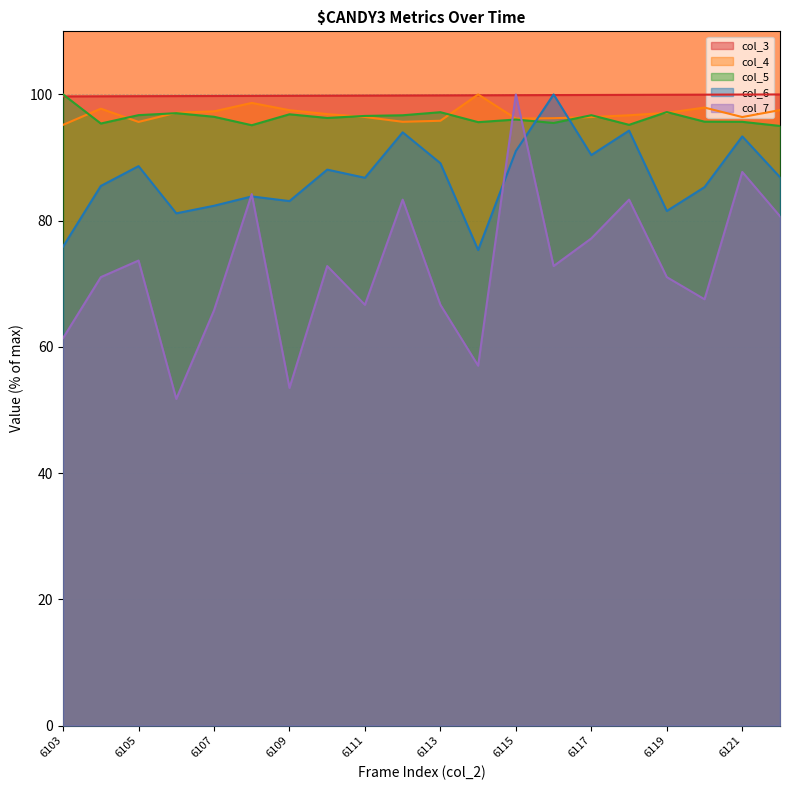

Reading left to right, what are all the values shown in this chart?

col_3: 99.7	99.7	99.7	99.7	99.8	99.8	99.8	99.8	99.8	99.8	99.9	99.9	99.9	99.9	99.9	99.9	100.0	100.0	100.0	100.0
col_4: 95.2	97.7	95.6	97.1	97.3	98.7	97.5	96.9	96.4	95.7	95.8	100.0	96.2	96.2	96.4	96.7	97.1	97.9	96.4	97.5
col_5: 100.0	95.4	96.7	97.0	96.5	95.1	96.9	96.3	96.6	96.7	97.2	95.6	96.0	95.5	96.7	95.2	97.2	95.7	95.7	95.0
col_6: 75.9	85.5	88.6	81.2	82.4	83.8	83.1	88.1	86.8	94.0	89.1	75.3	91.0	100.0	90.4	94.3	81.5	85.3	93.4	86.9
col_7: 61.4	71.1	73.7	51.8	65.8	84.2	53.5	72.8	66.7	83.3	66.7	57.0	100.0	72.8	77.2	83.3	71.1	67.5	87.7	80.7